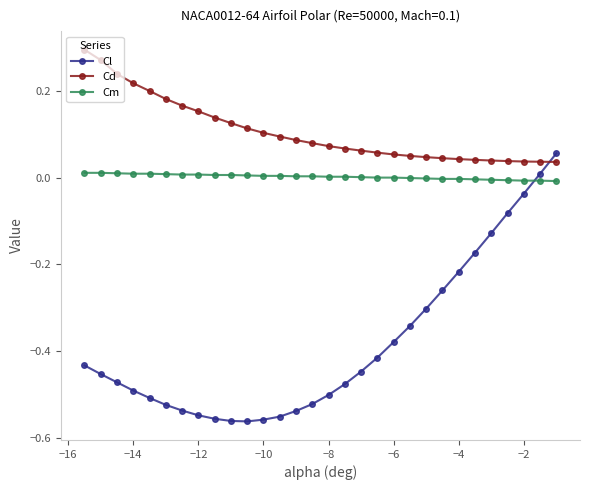

What is the sum of all Cd values?

3.2